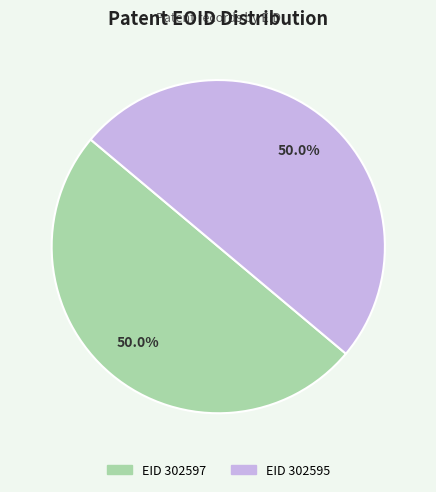

Combined, do EID 302597 and EID 302595 account for over 50%?

Yes